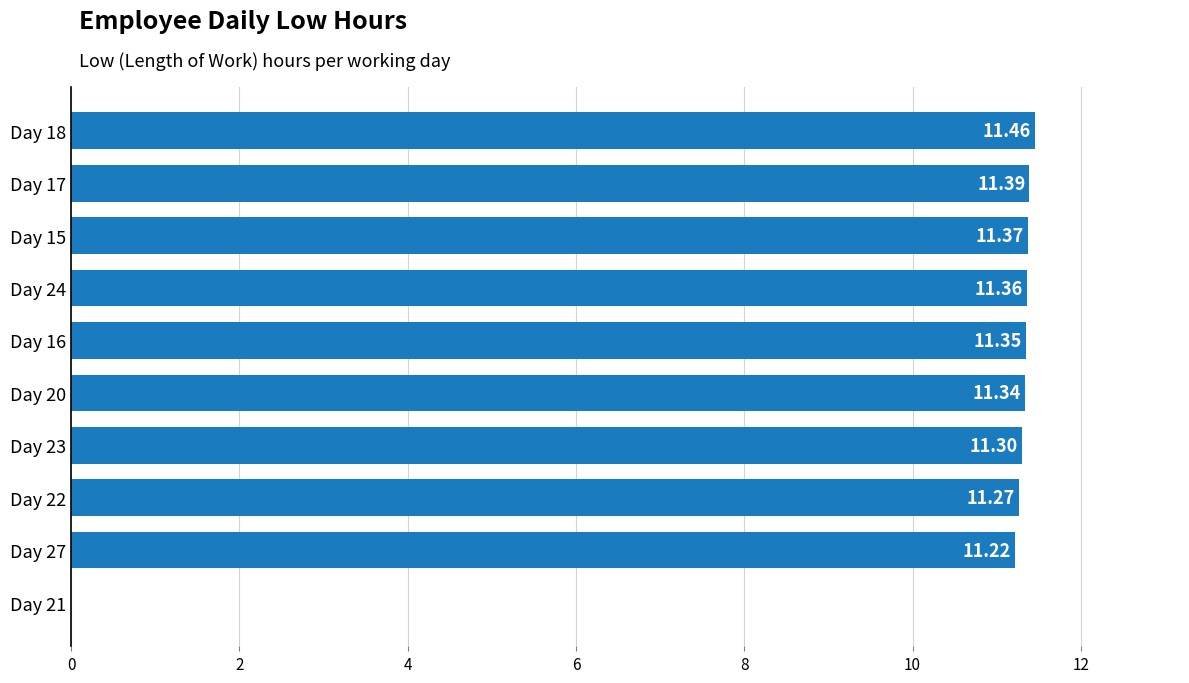

Between Day 15 and Day 27, which is larger?

Day 15